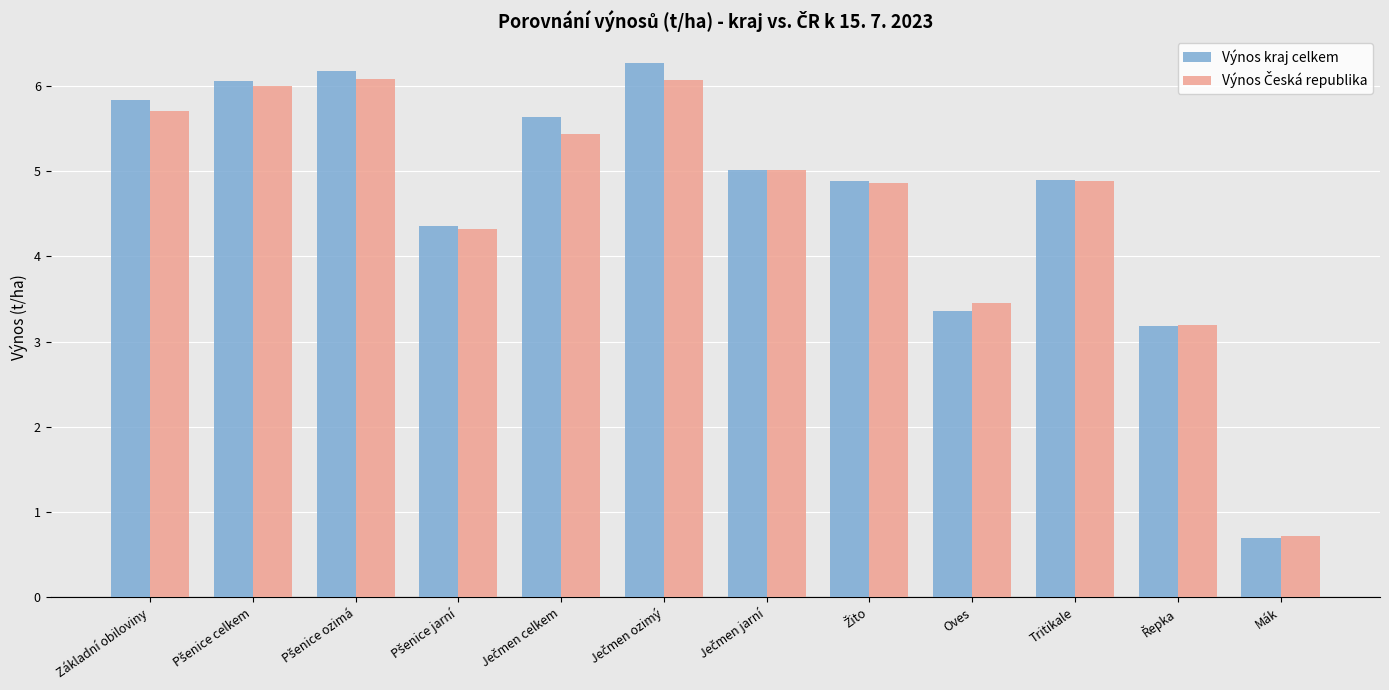

Between Základní obiloviny and Tritikale, which series saw the biggest shift?

Výnos kraj celkem